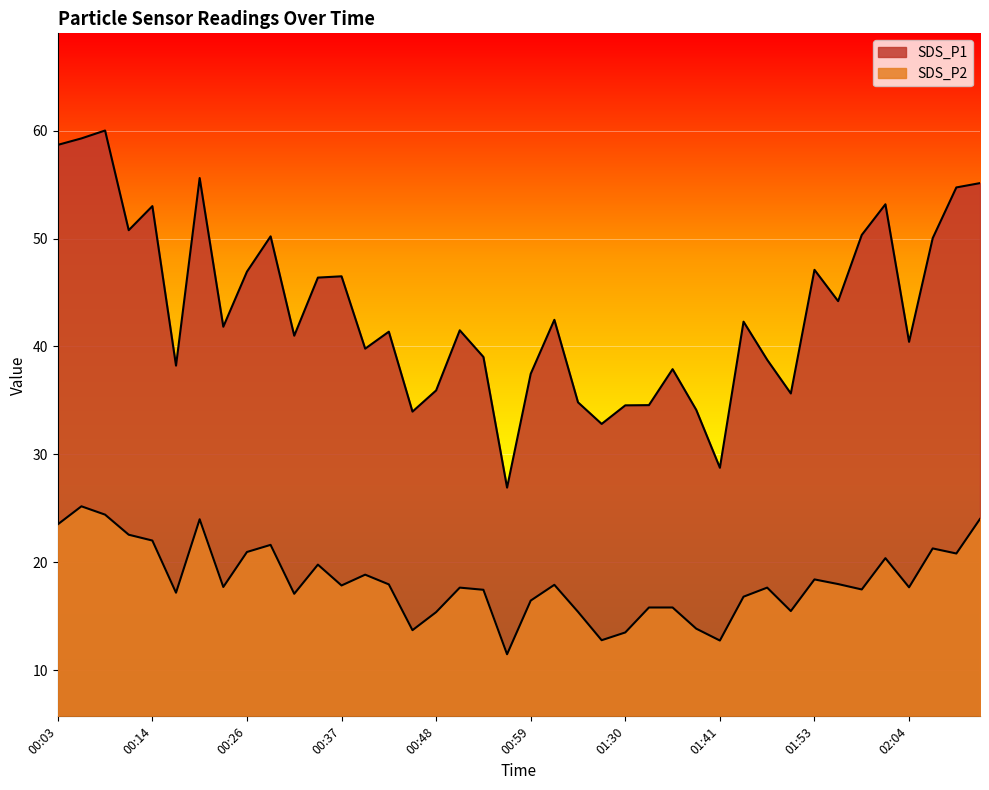

Is it true that SDS_P1 equals 20.6 at 01:44?

False